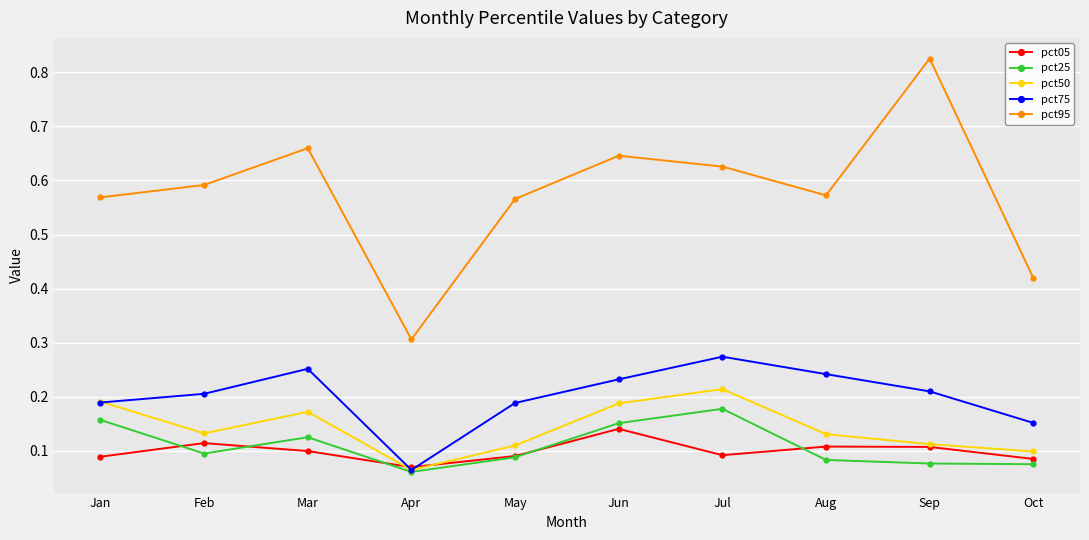

Which series has the largest total across all categories?

pct95